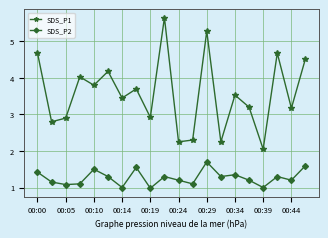

What is the minimum value shown in the chart?

1.0